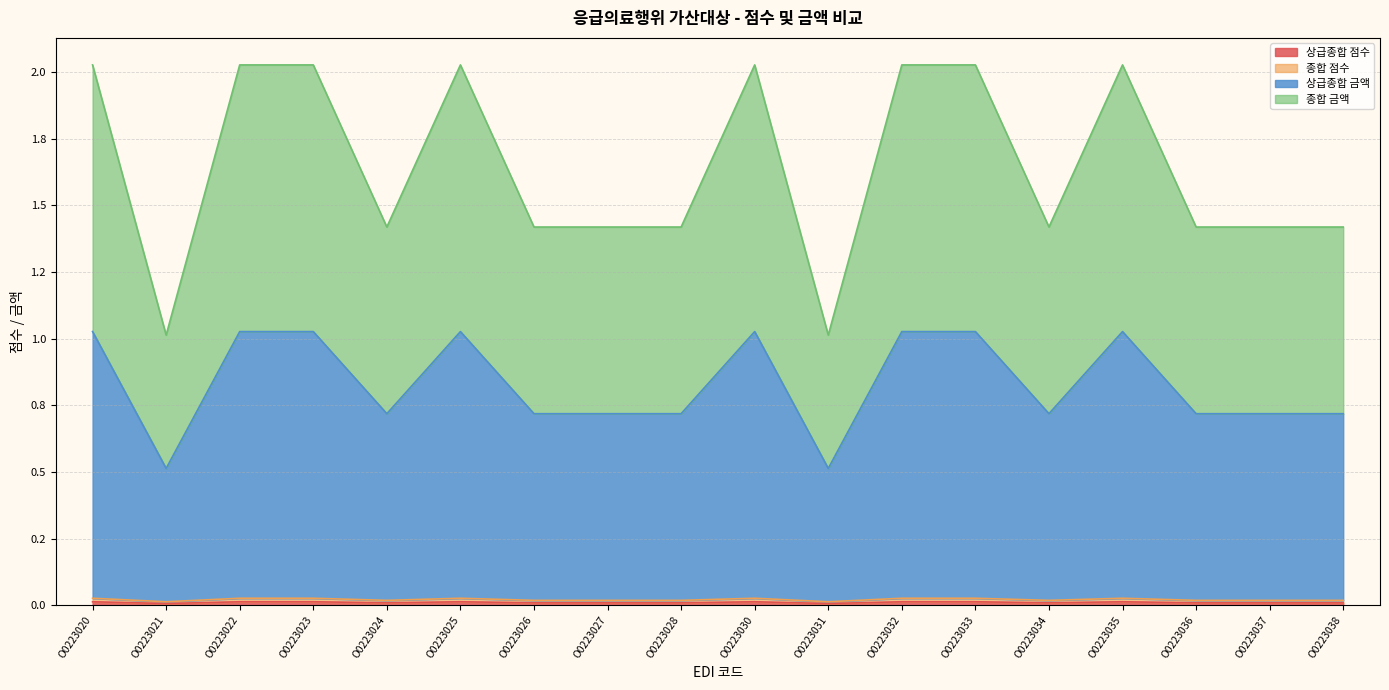

The 상급종합 점수 series shows 0.0 at O0223020. True or false?

True